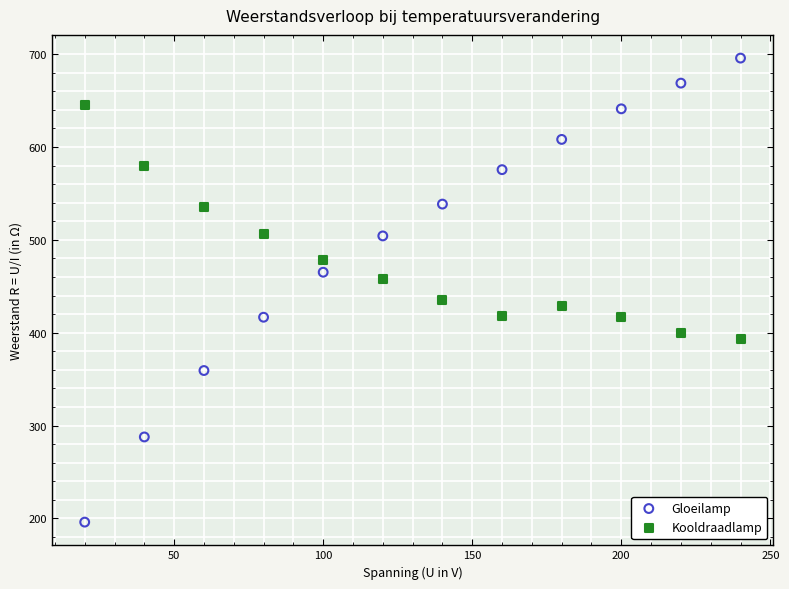

What are all the series names shown in the legend?

Gloeilamp, Kooldraadlamp